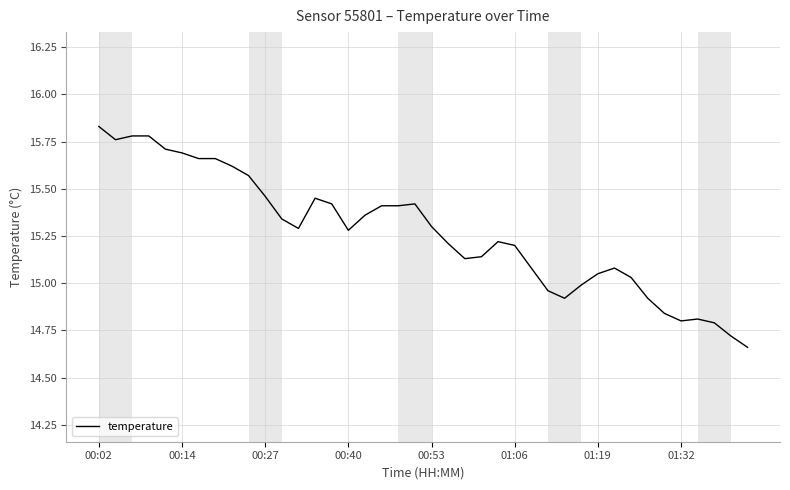

What is the difference between the maximum and minimum values?

1.2